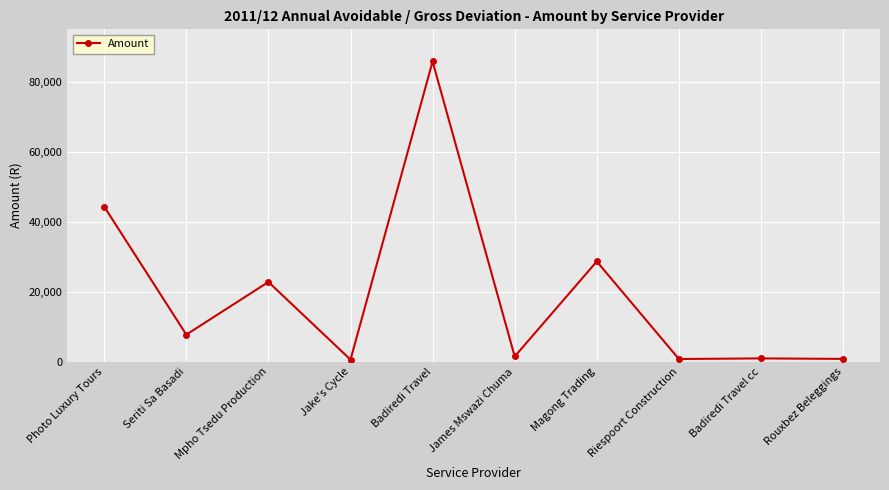

How many lines are shown in the chart?

1